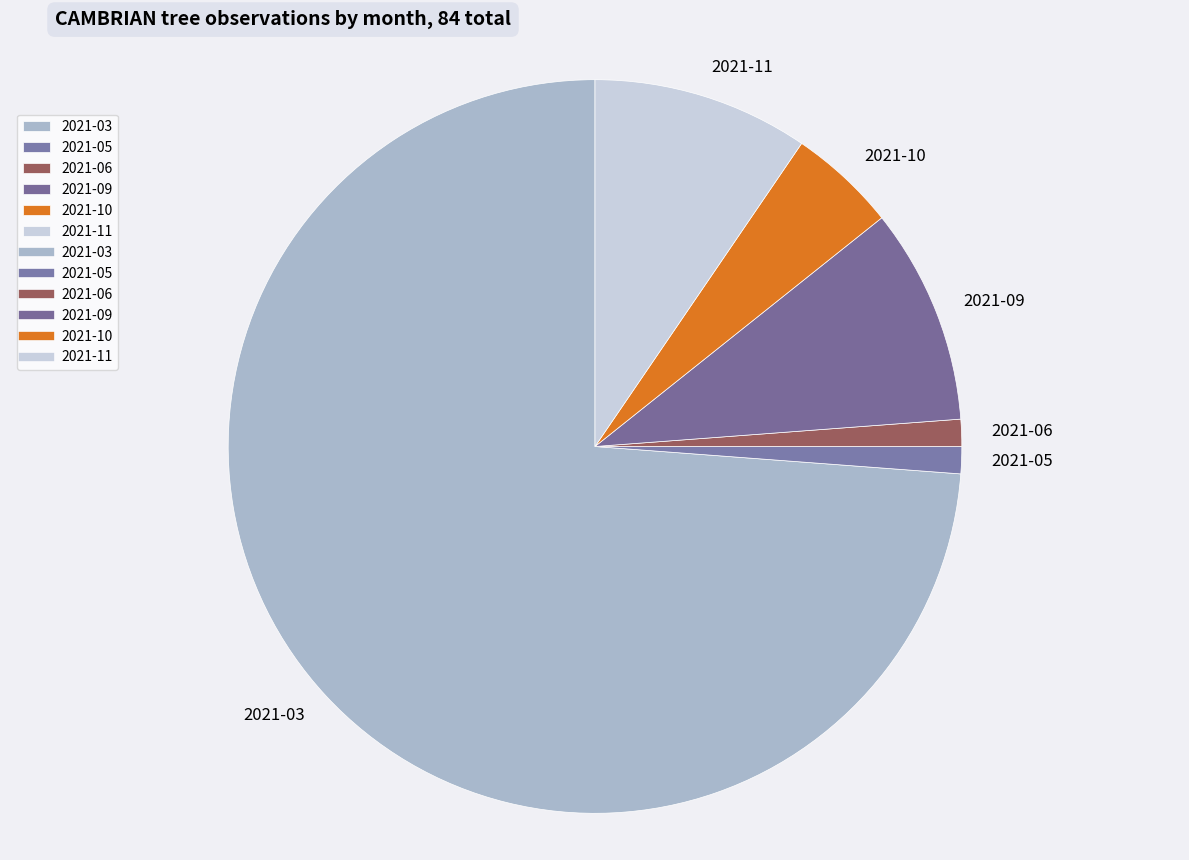

Approximately how many times larger is the value at 2021-09 compared to 2021-10?

2.0